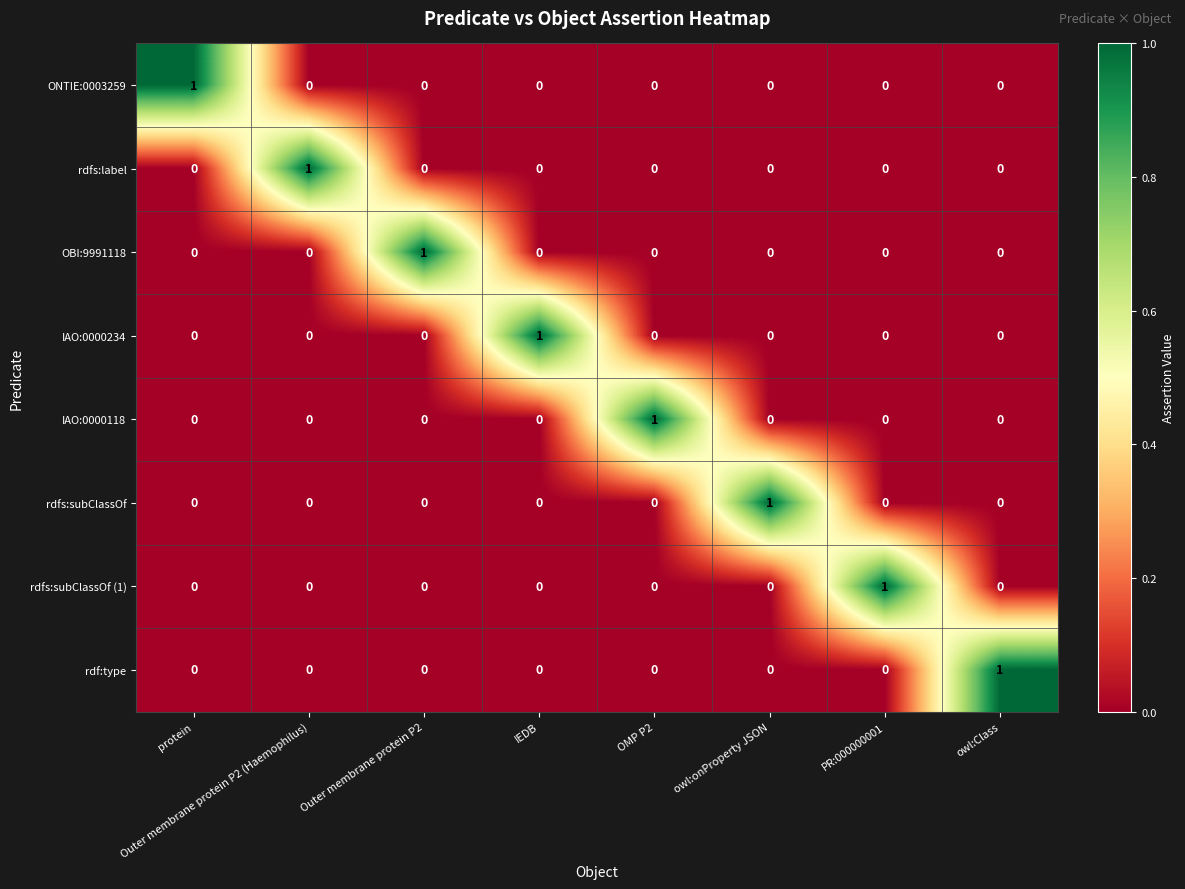

How many series are shown in this chart?

8